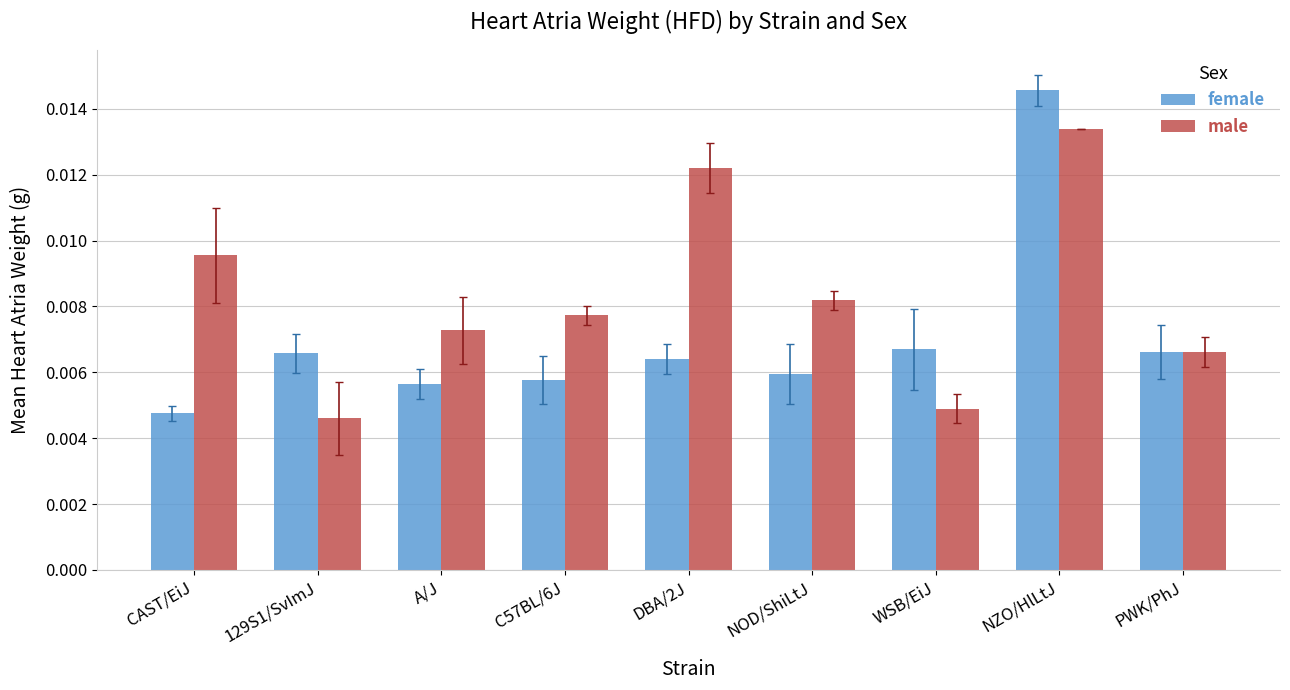

Which series has the largest range (max minus min)?

female